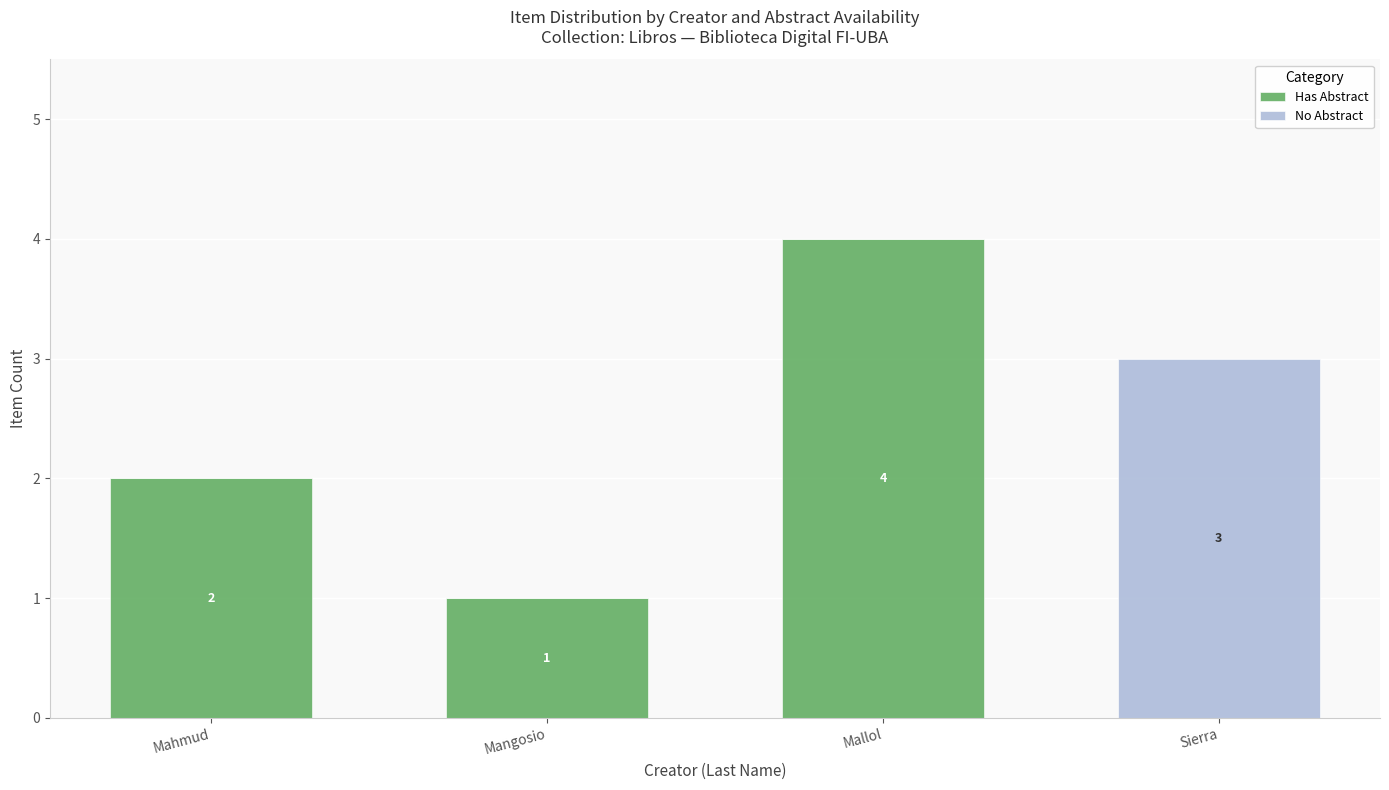

What is the sum of all Has Abstract values?

7